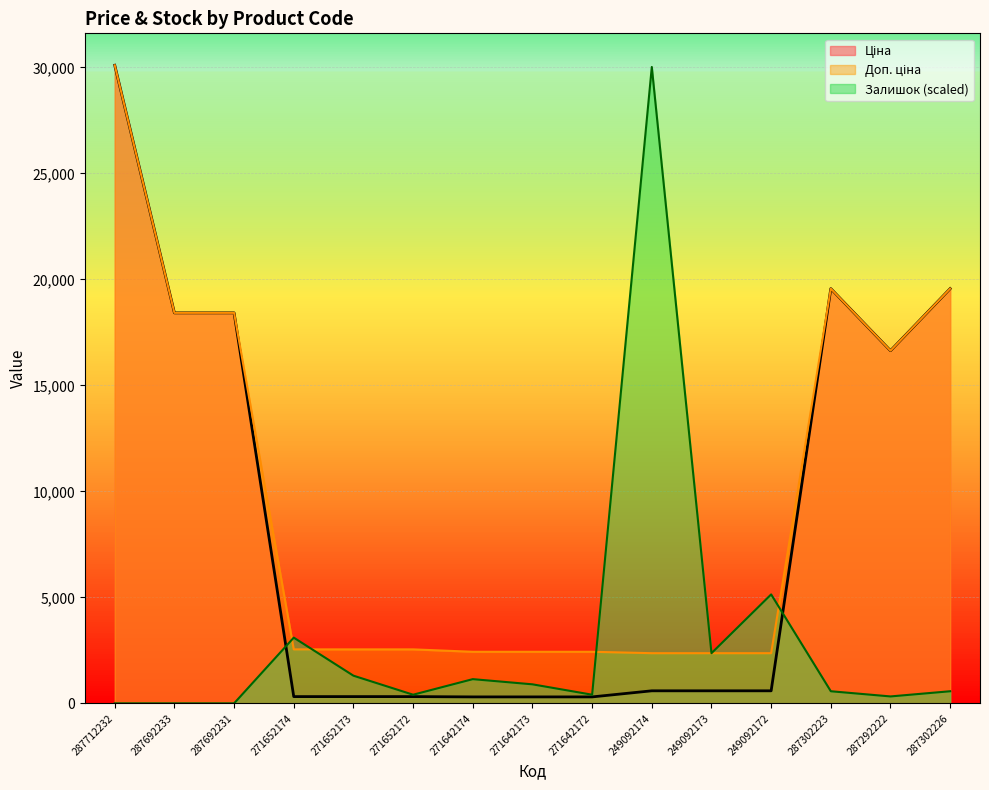

At how many categories does at least one series exceed 25105?

2